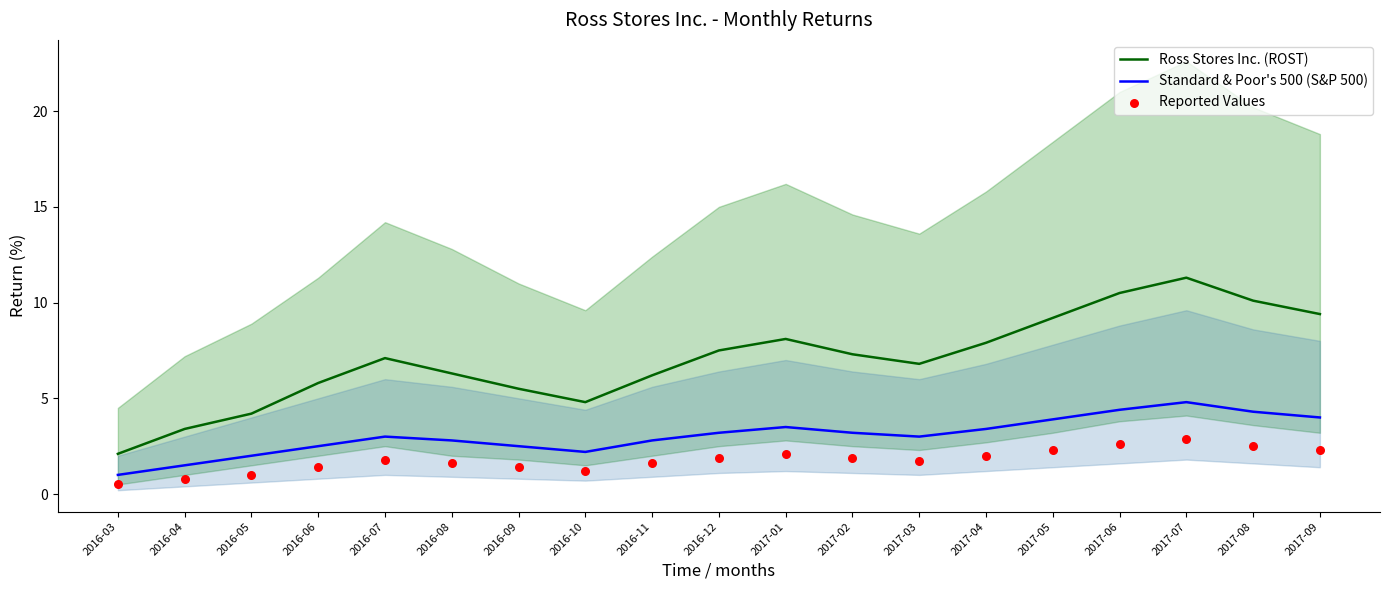

Is the value of Reported Values at 2016-06 greater than the value of Standard & Poor's 500 (S&P 500) at 2016-09?

No